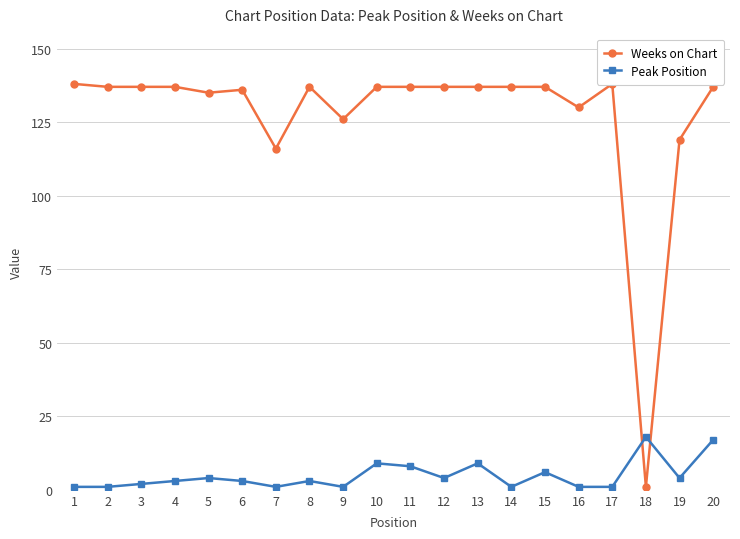

True or false: Weeks on Chart has more than 0 interior local peaks.

True